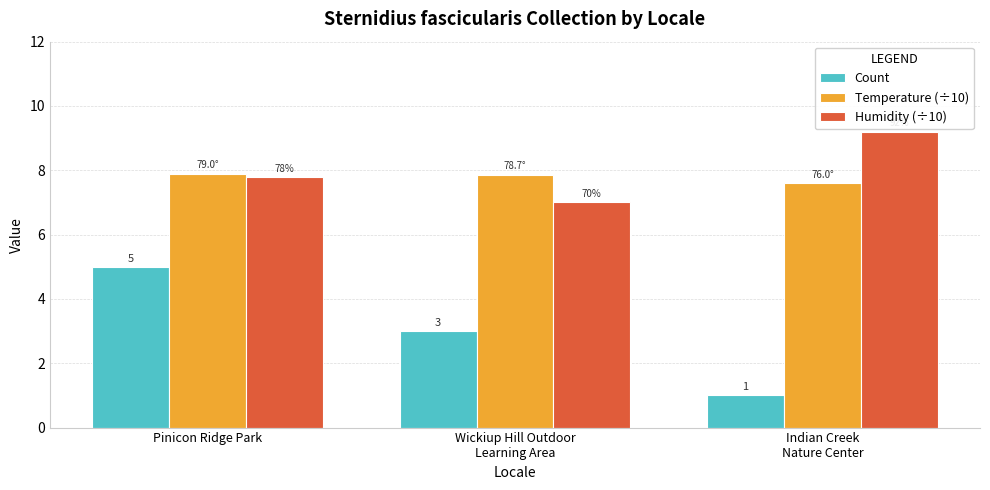

At which category is the sum across all series the highest?

Pinicon Ridge Park